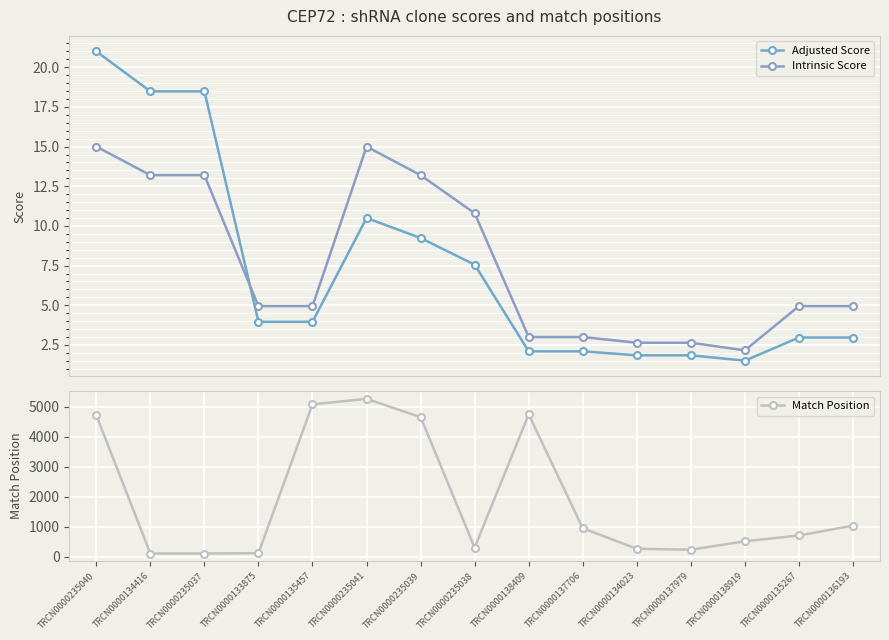

Where does the Intrinsic Score series first go above 4?

TRCN0000235040